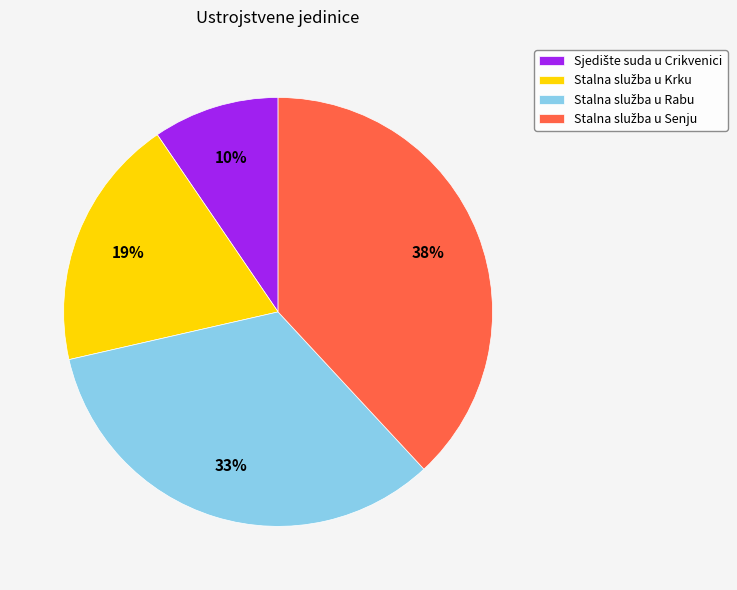

Count the number of slices in the pie.

4